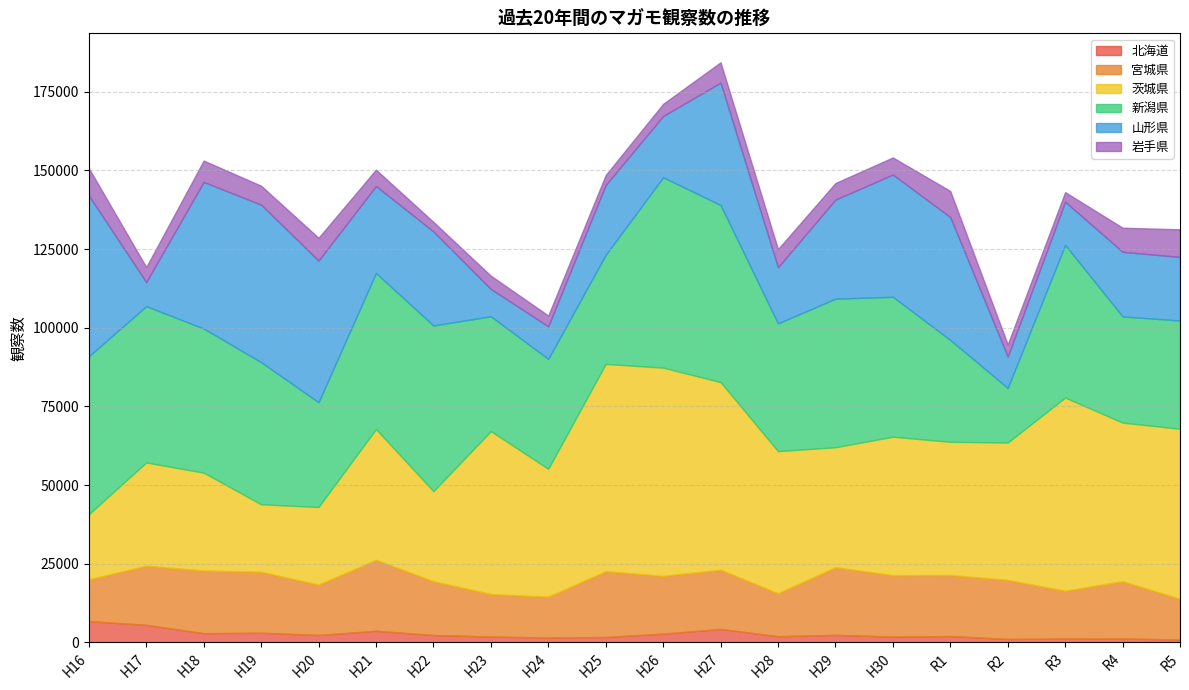

Where is the first local maximum for 岩手県?

H18